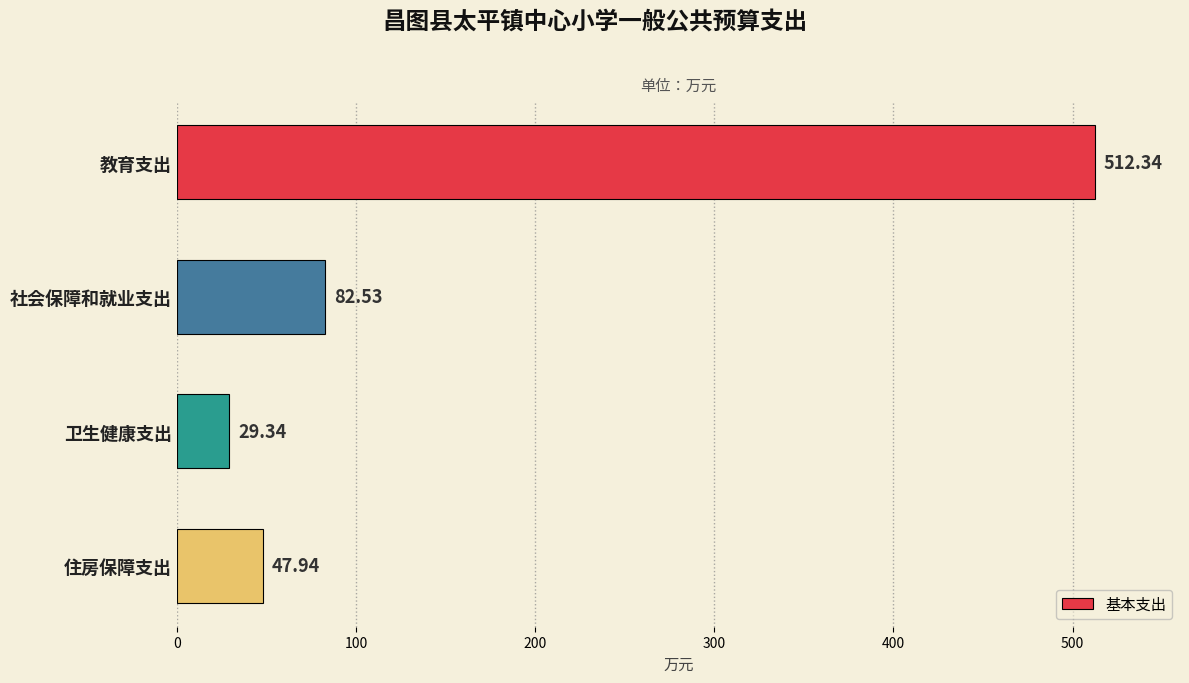

Count the number of values greater than 82.

2